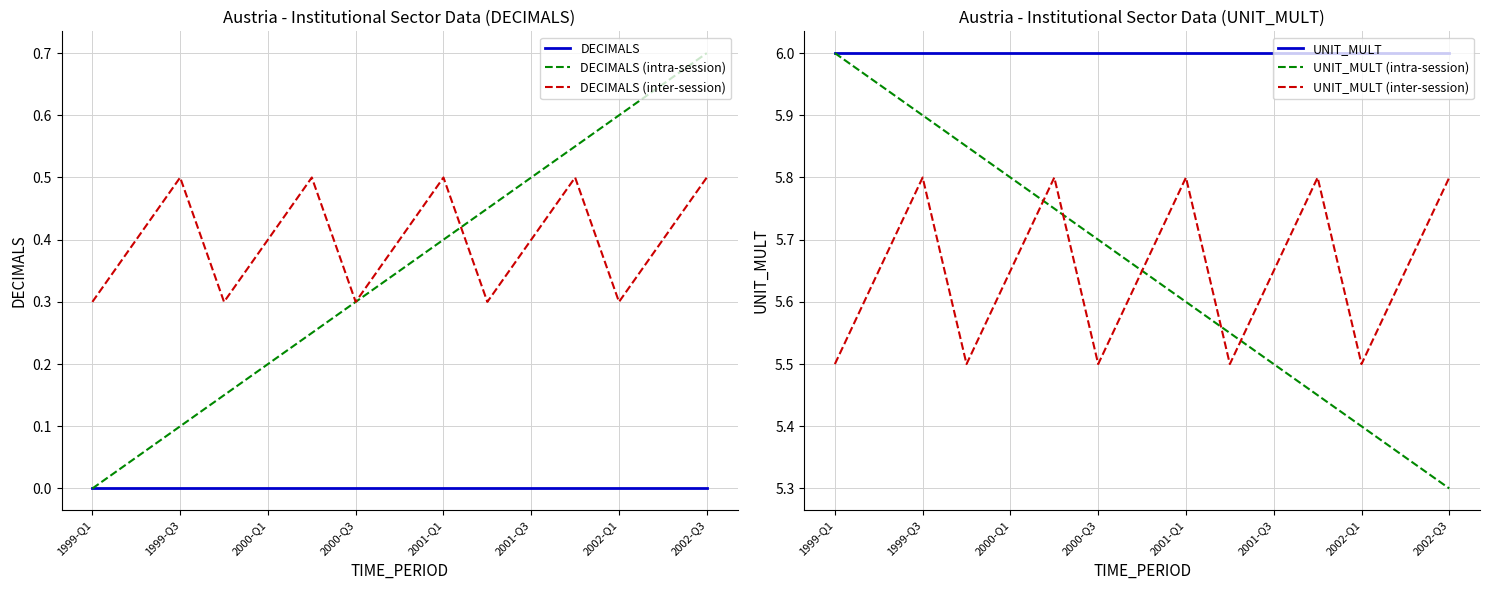

What is the value of the UNIT_MULT (intra-session) point at the 9th from the left?

5.6